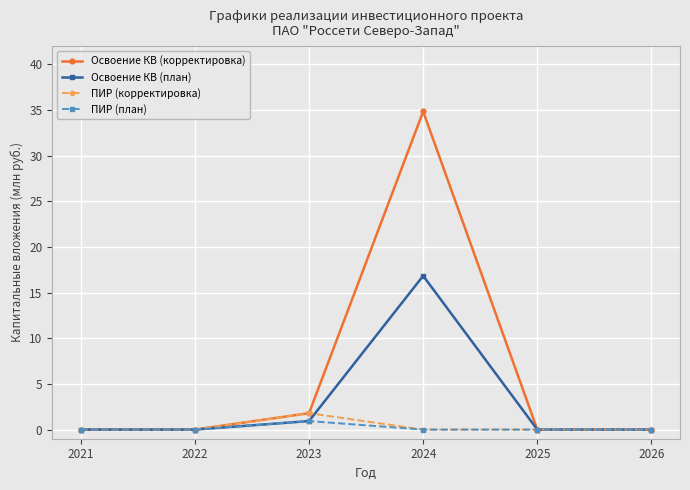

Is this an area chart (filled region under the line)?

No